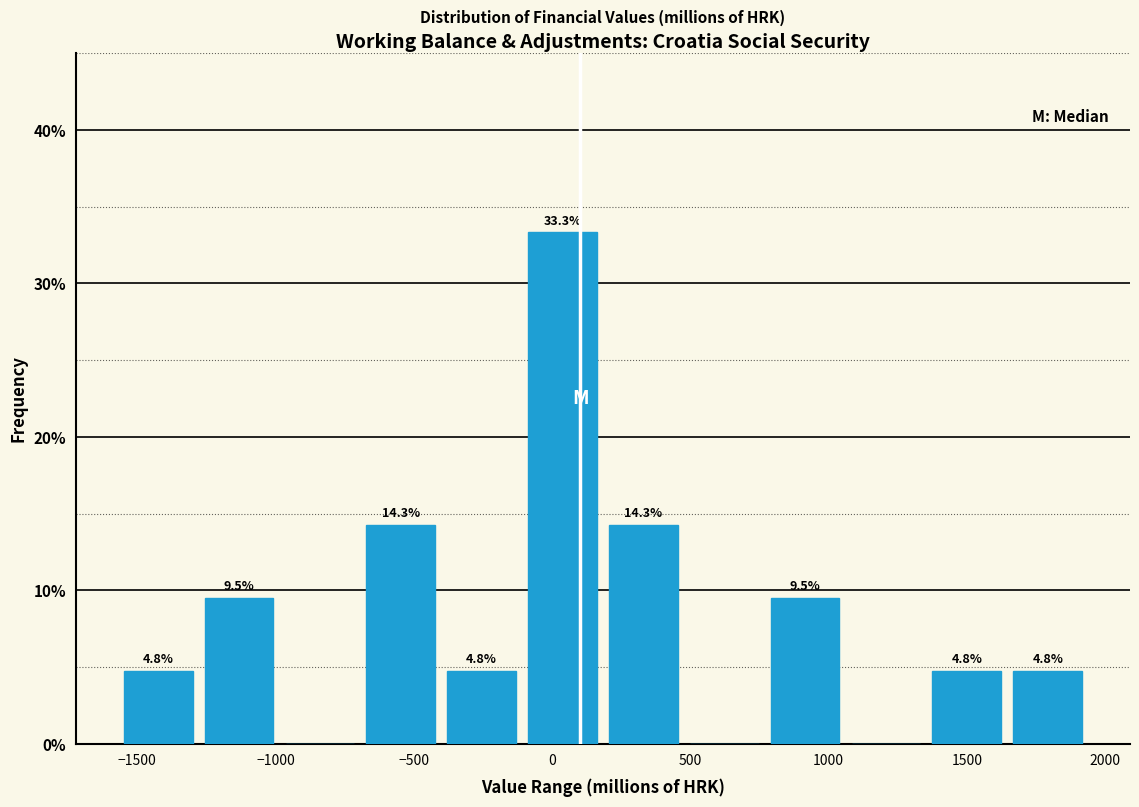

Over which range of the x-axis is the bar tallest?

-100 to 200